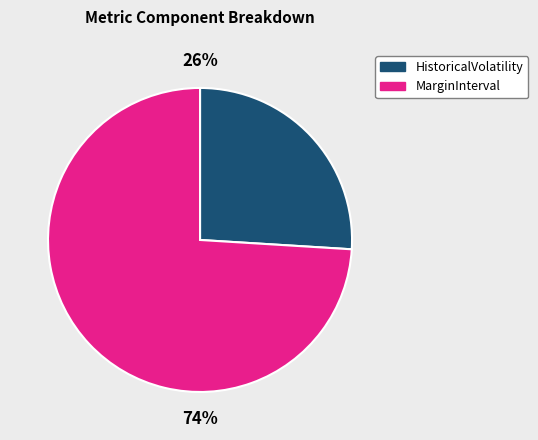

Does any single category account for the majority?

Yes